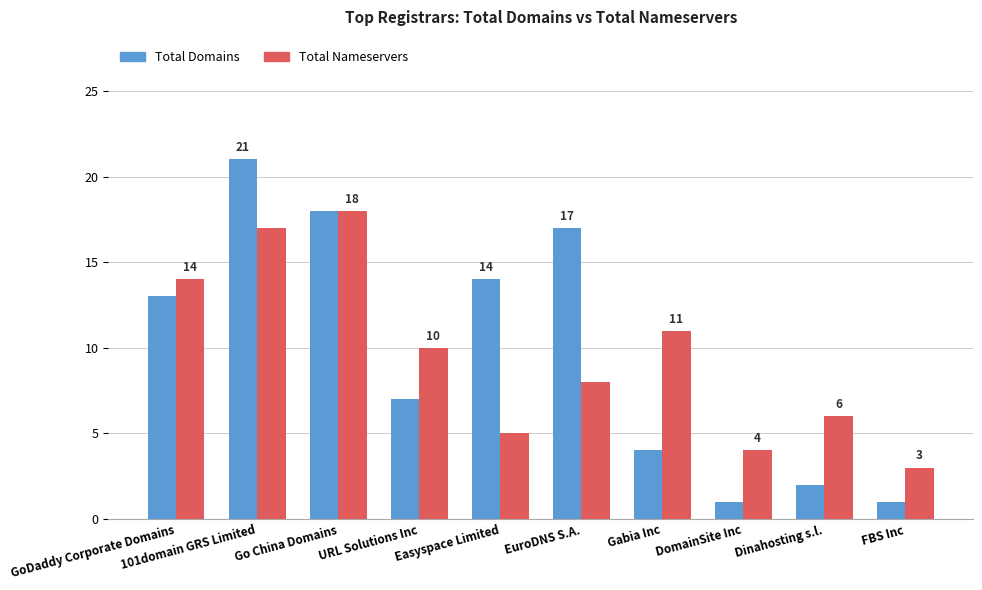

Reading right to left, list all the values displayed in this chart.

Total Domains: 1	2	1	4	17	14	7	18	21	13
Total Nameservers: 3	6	4	11	8	5	10	18	17	14